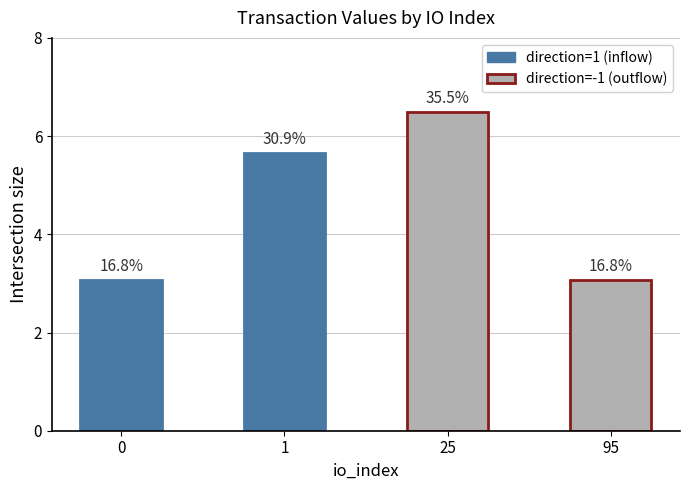

How many bars are there in total?

4